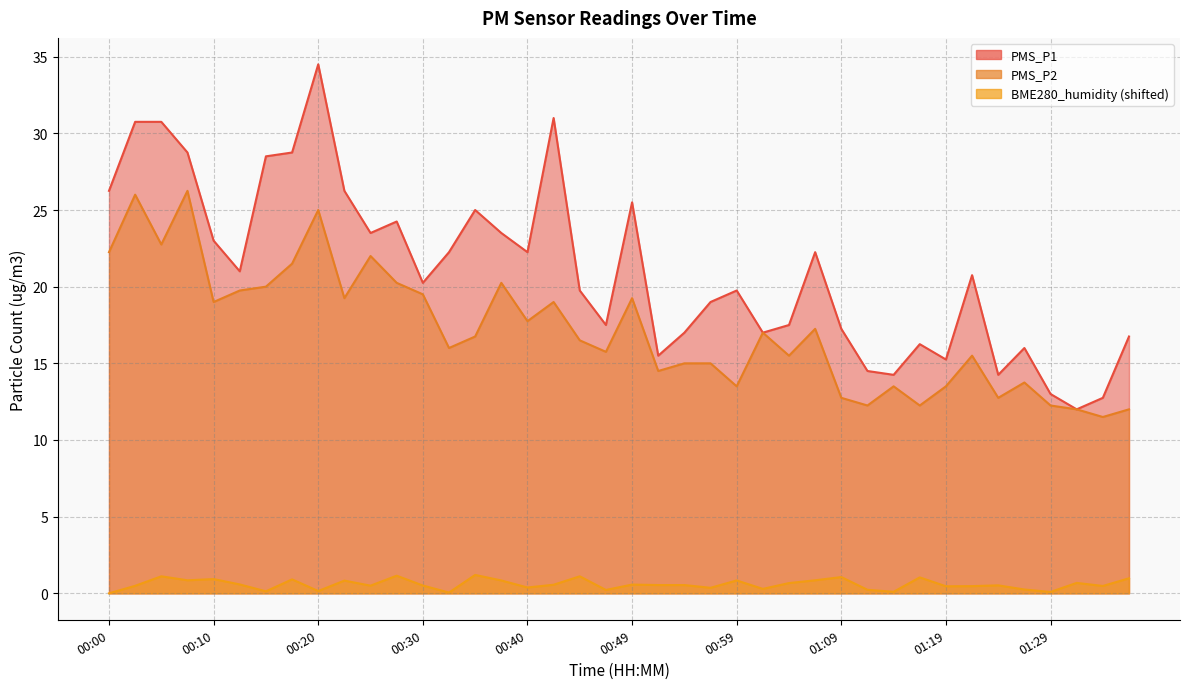

Which label corresponds to the largest value in the chart?

00:20